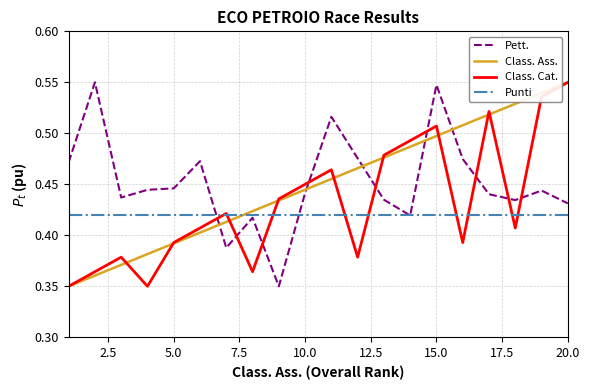

After their last crossing, which series has the higher values: Punti or Class. Ass.?

Class. Ass.